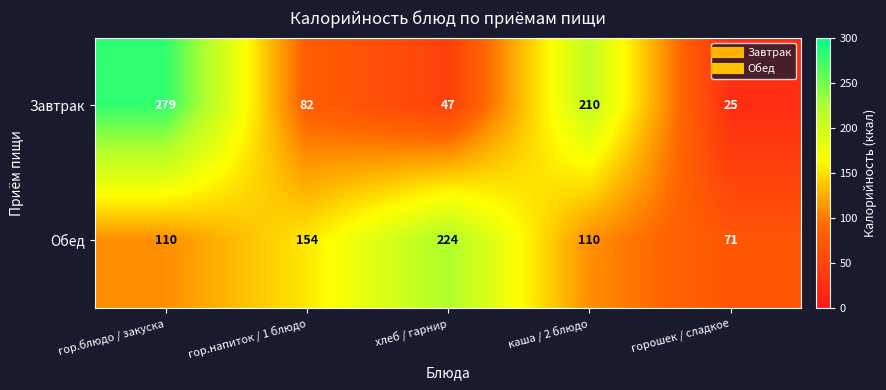

List the series in order of their overall mean, highest first.

Обед, Завтрак